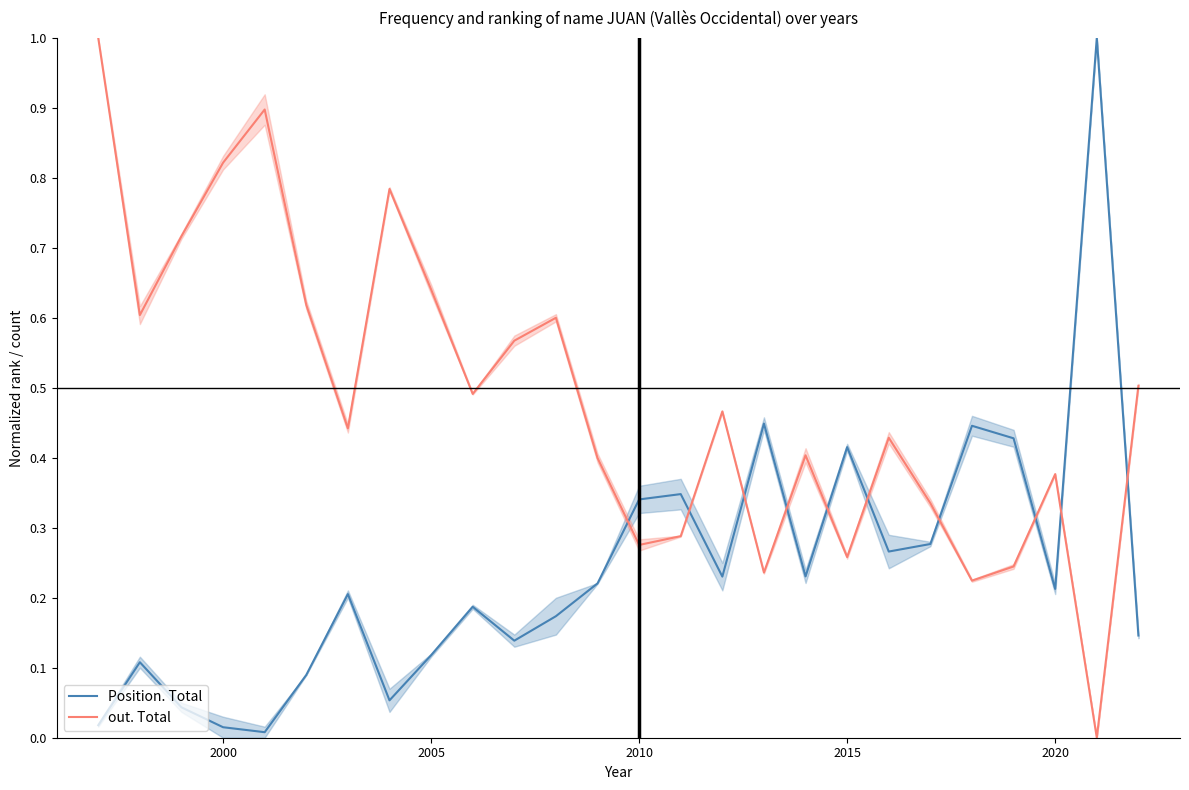

After their last crossing, which series has the higher values: out. Total or Position. Total?

out. Total